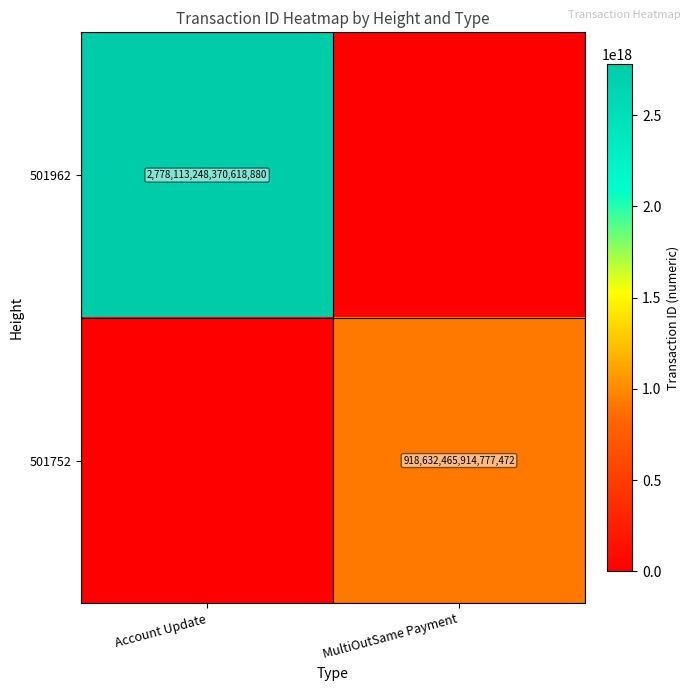

The value of 501962 at Account Update is 2778113248370618880. True or false?

True